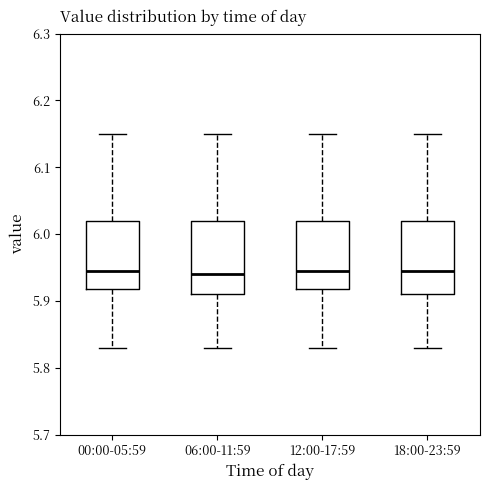

Reading left to right, read every box against the y-axis: the position of its median line, the range the box covers, and the ends of its whiskers. The values are not printed on the chart, so give them approximately, as read against the axis.

00:00-05:59: median 5.95, box 5.92 to 6.02, whiskers 5.83 to 6.15
06:00-11:59: median 5.94, box 5.91 to 6.02, whiskers 5.83 to 6.15
12:00-17:59: median 5.95, box 5.92 to 6.02, whiskers 5.83 to 6.15
18:00-23:59: median 5.95, box 5.91 to 6.02, whiskers 5.83 to 6.15